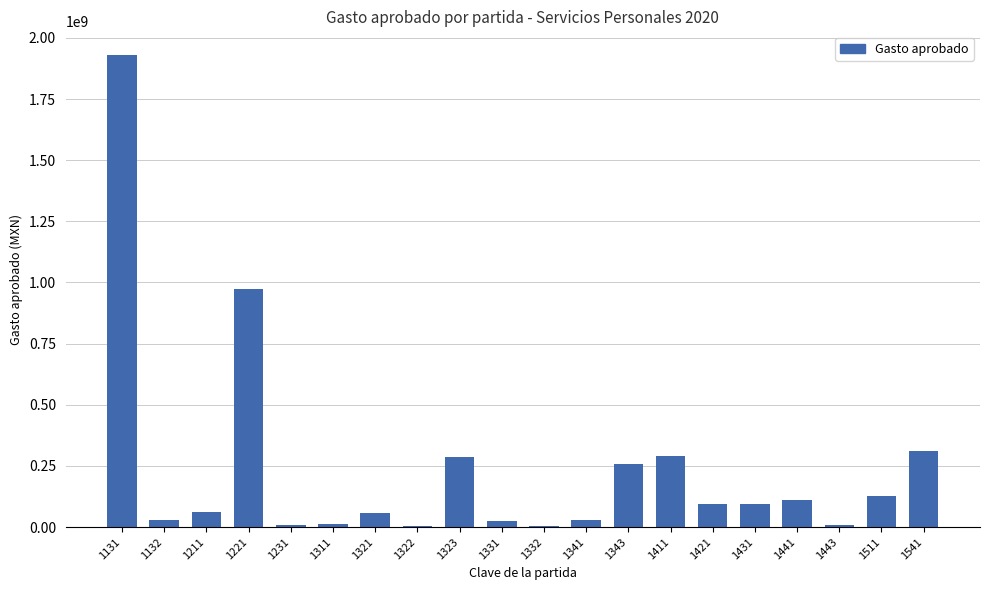

What is the difference between the values at 1322 and 1441?

103143960